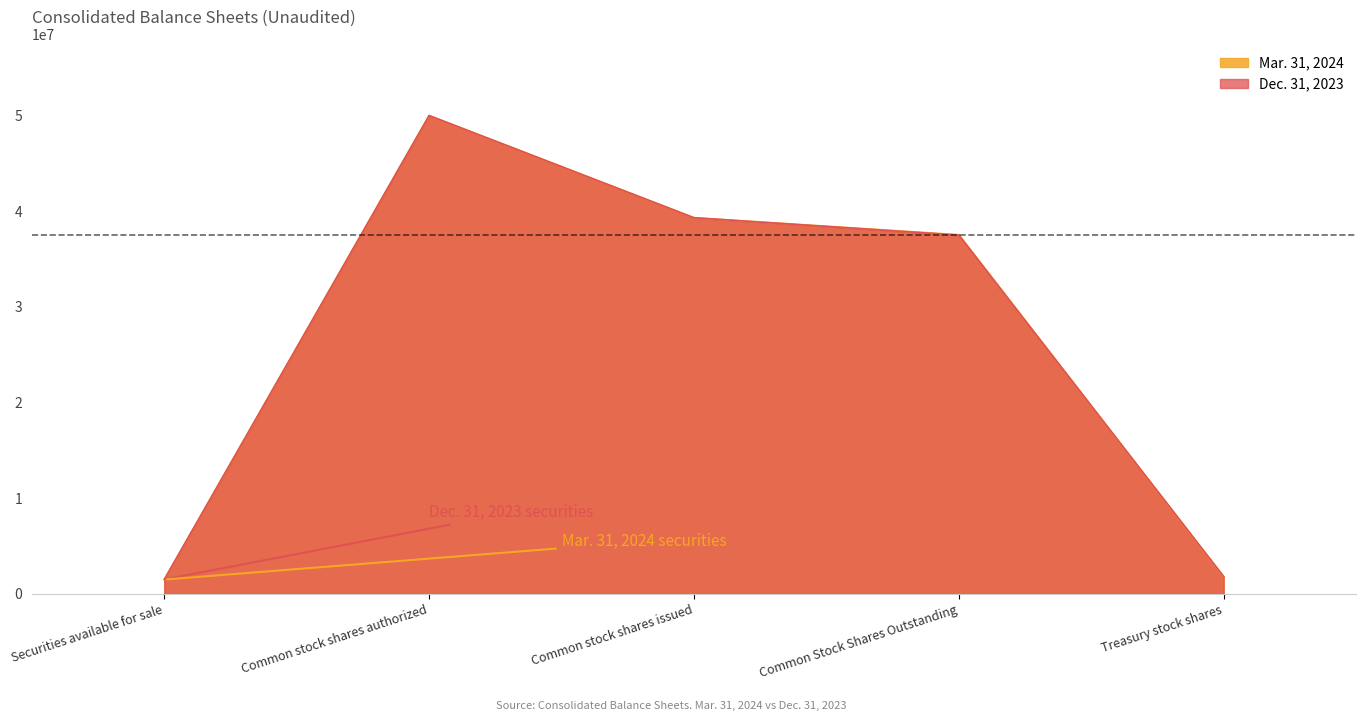

What is the smallest value displayed?

1504331